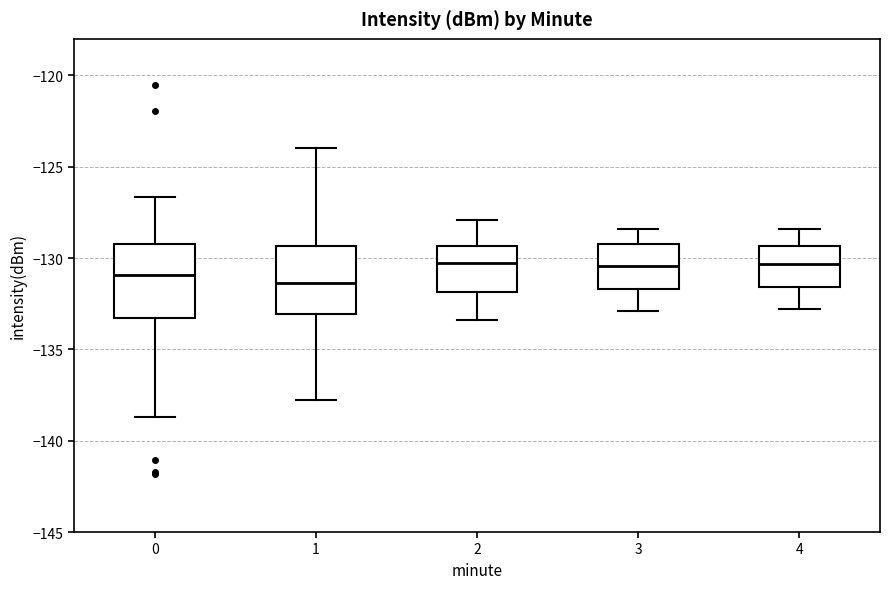

Reading left to right, read every box against the y-axis: the position of its median line, the range the box covers, and the ends of its whiskers. The values are not printed on the chart, so give them approximately, as read against the axis.

0: median -131.0, box -133.5 to -129.0, whiskers -138.5 to -126.5
1: median -131.5, box -133.0 to -129.5, whiskers -138.0 to -124.0
2: median -130.0, box -132.0 to -129.5, whiskers -133.5 to -128.0
3: median -130.5, box -131.5 to -129.0, whiskers -133.0 to -128.5
4: median -130.5, box -131.5 to -129.5, whiskers -133.0 to -128.5